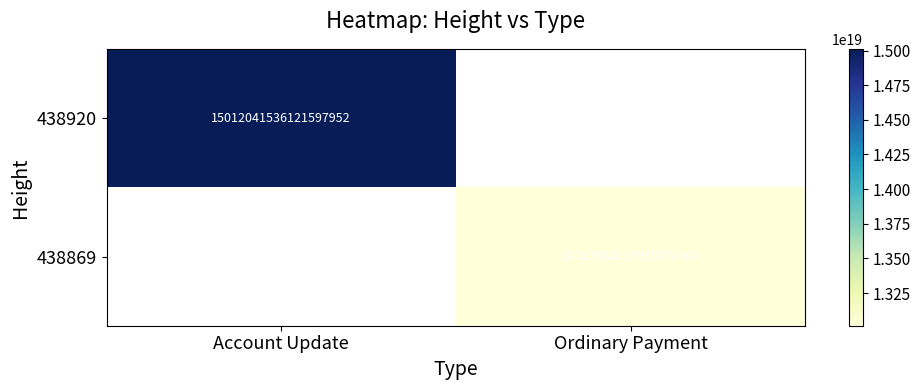

True or false: 438920 has a value of 15012041536121597952 at Account Update.

True